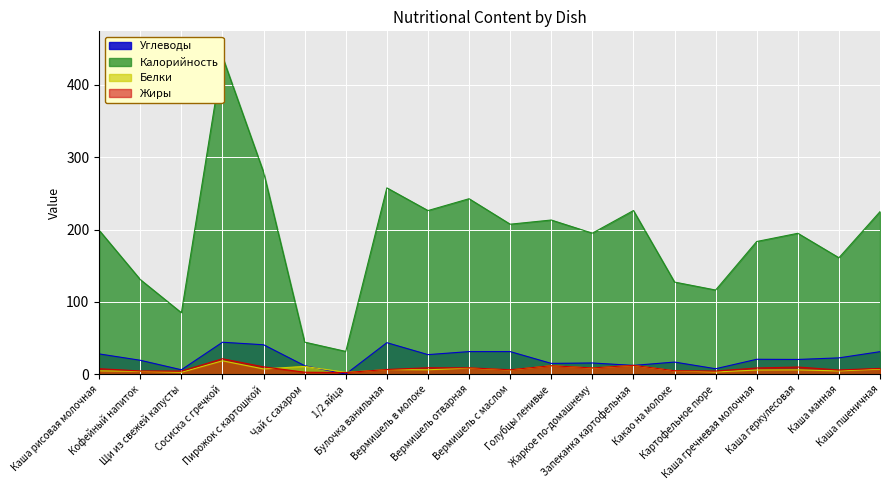

In Жиры, how many points are higher than both neighbors (excluding endpoints)?

5